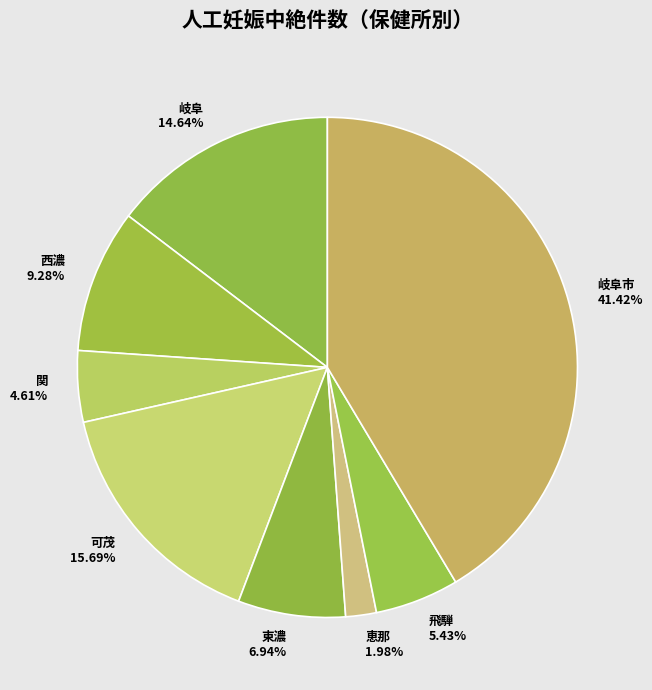

True or false: 岐阜市 accounts for 54% of the total.

False